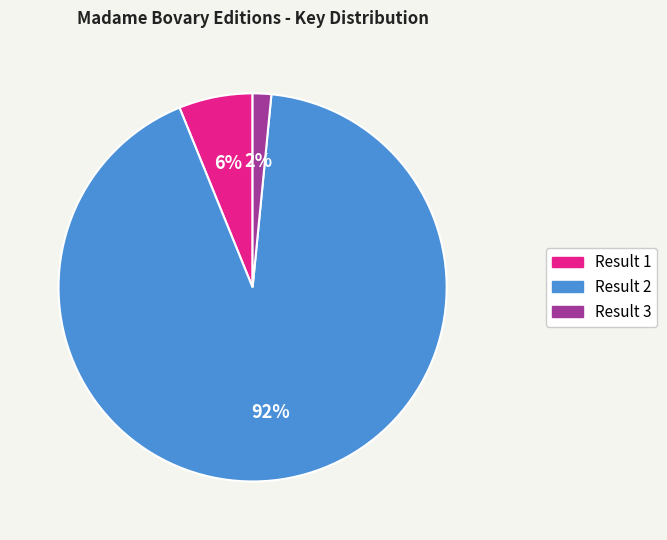

Does any single category account for the majority?

Yes